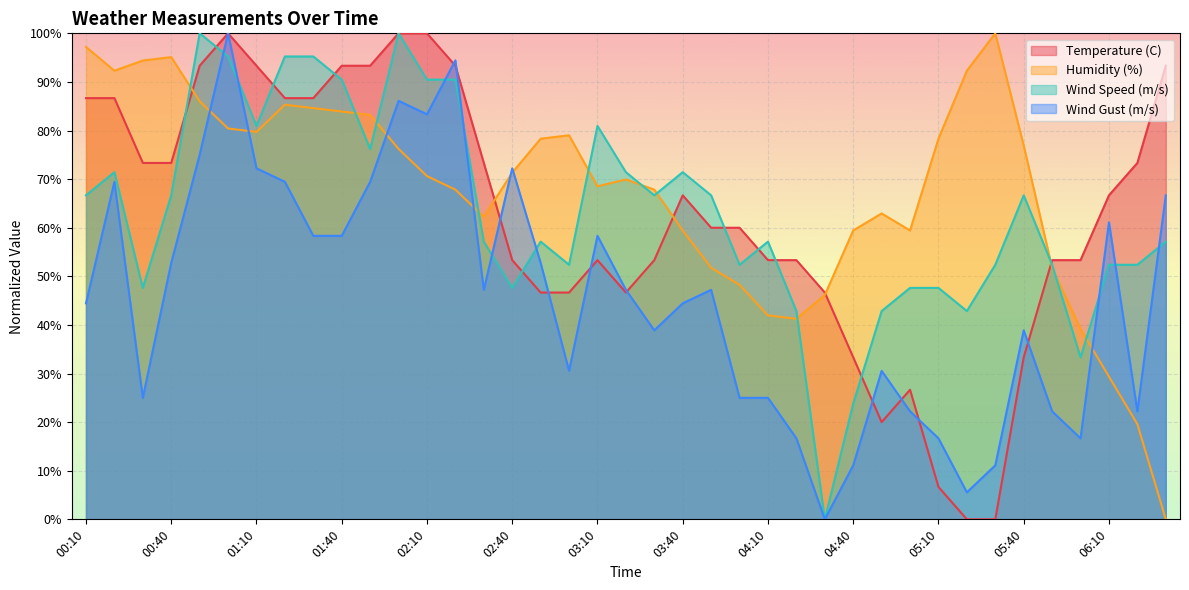

What are all the series names shown in the legend?

Temperature (C), Humidity (%), Wind Speed (m/s), Wind Gust (m/s)